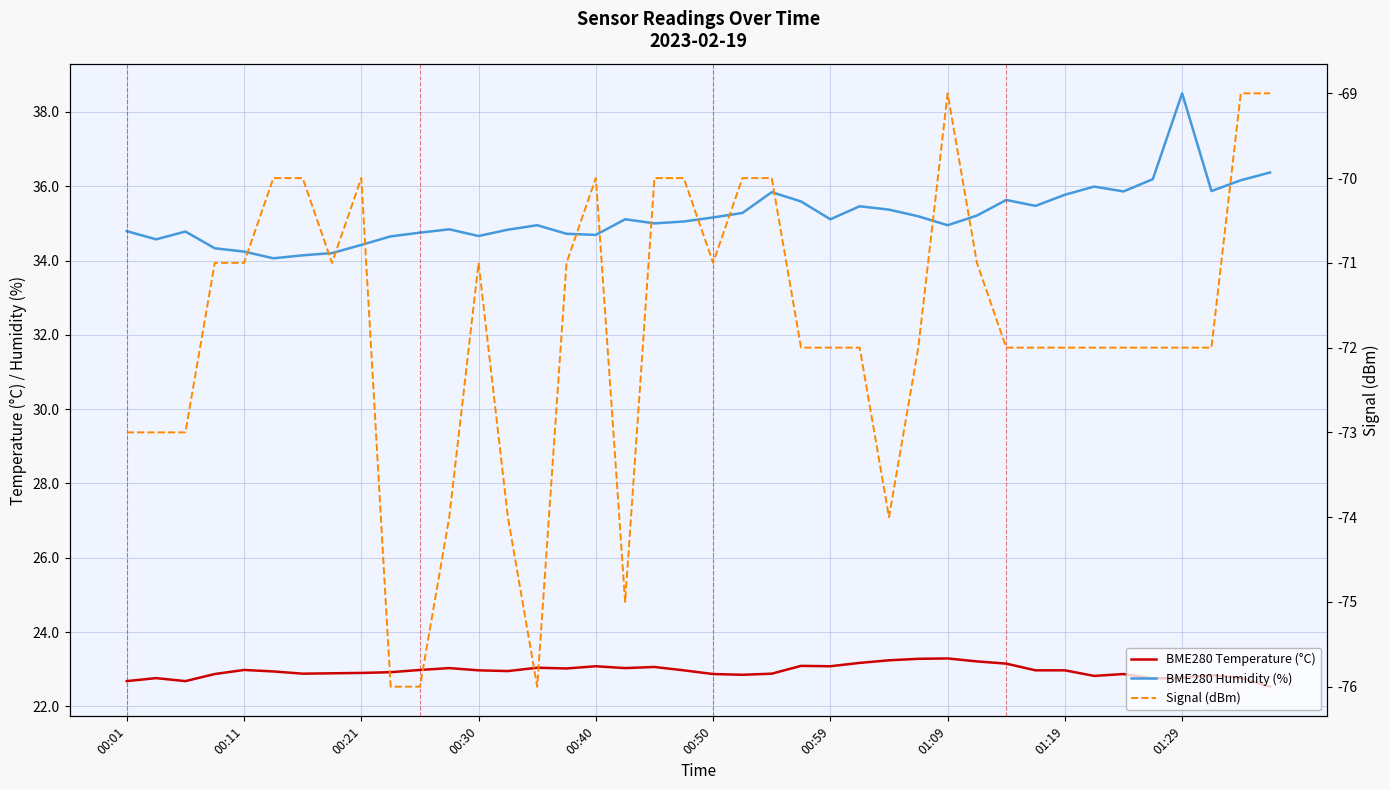

Where is Signal (dBm) nearest to the value -72?

23